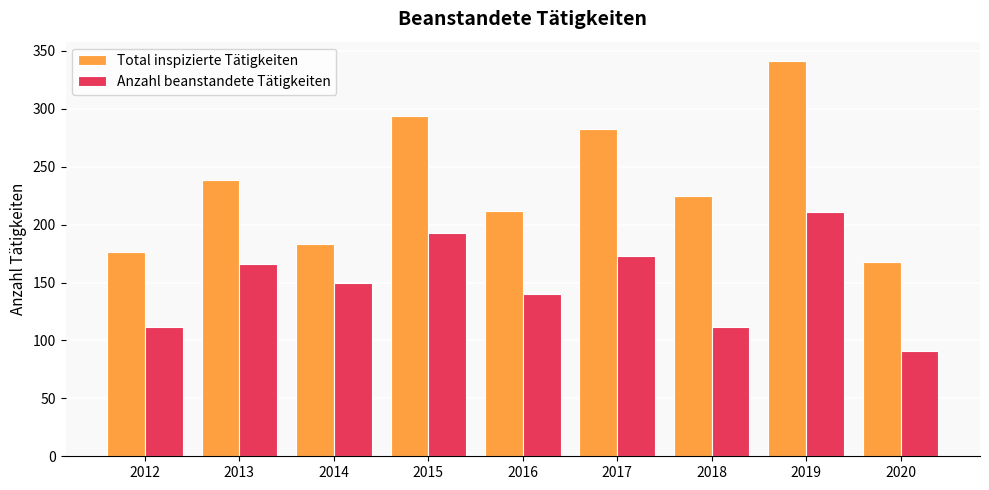

True or false: Total inspizierte Tätigkeiten has a value of 300 at 2018.

False